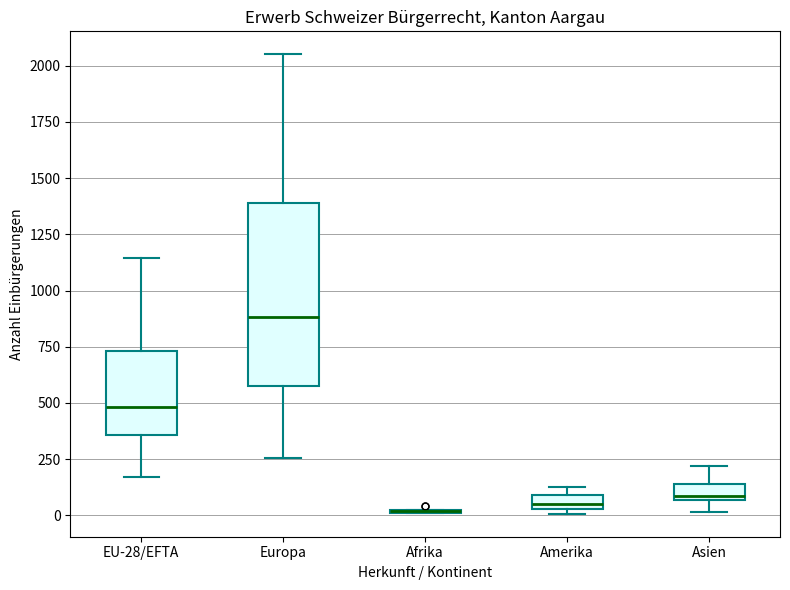

Comparing the boxes themselves (not the whiskers), which one is the tallest?

Europa